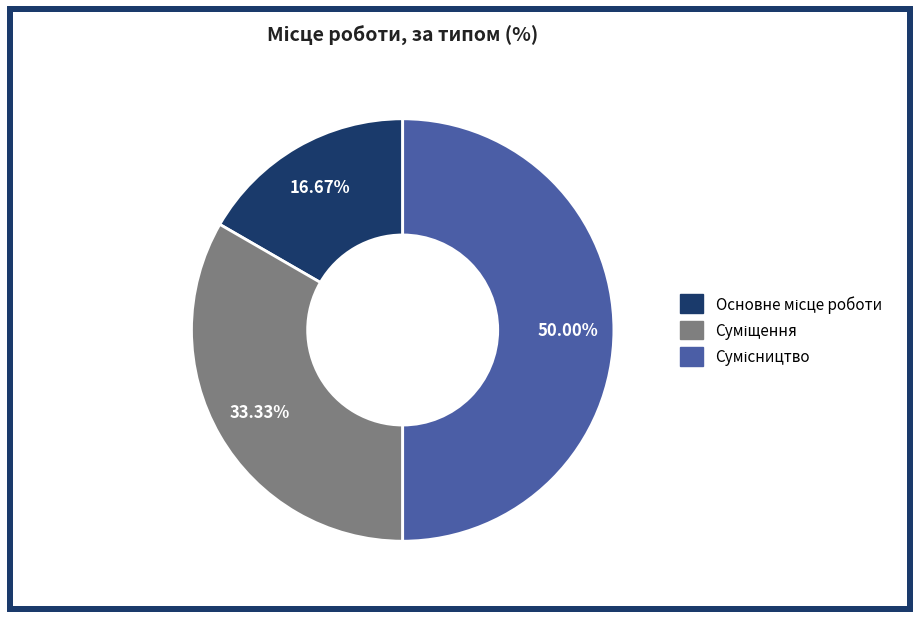

To the nearest percent, what portion does Сумісництво represent?

50%